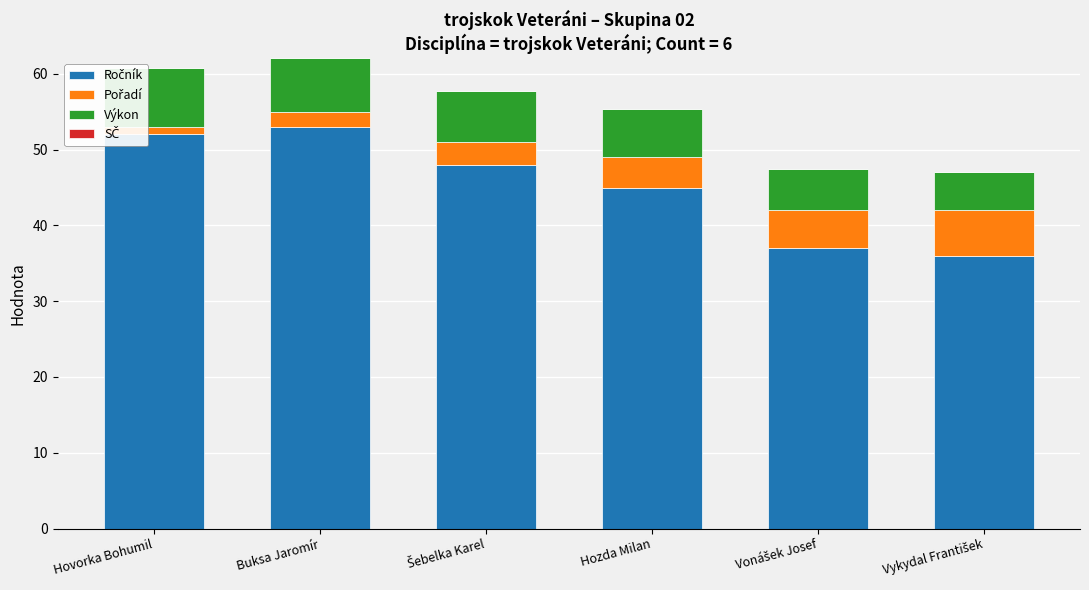

Between Buksa Jaromír and Hovorka Bohumil, which is larger?

Buksa Jaromír